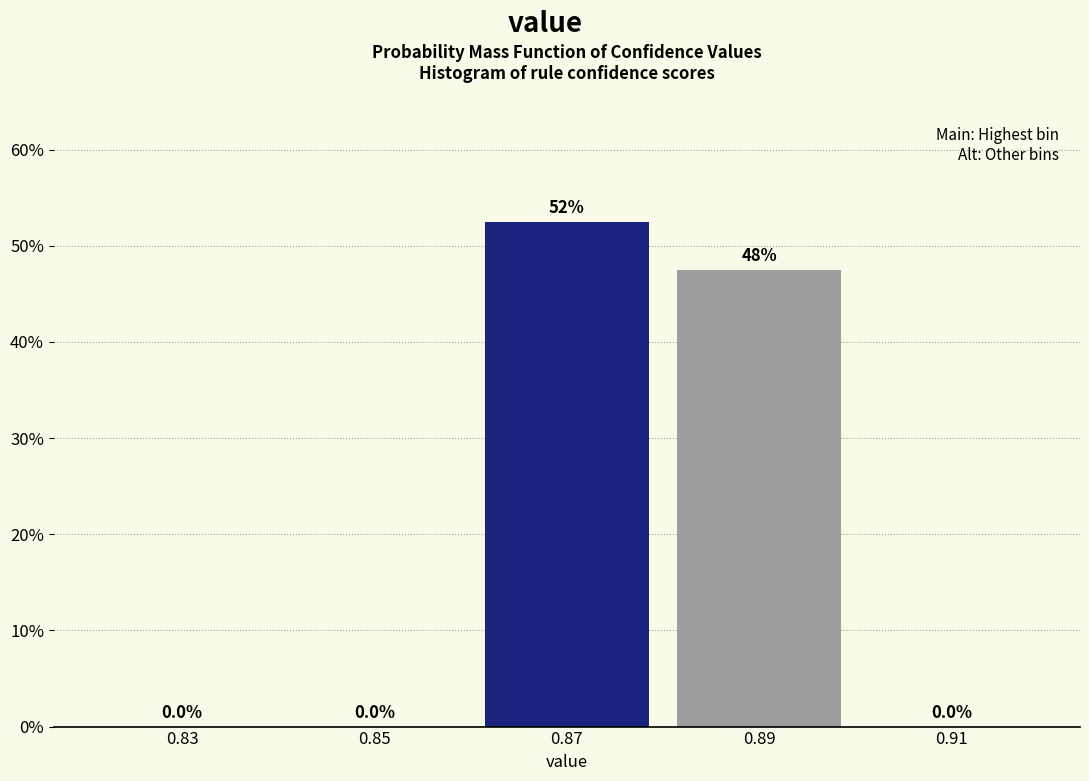

Which range on the x-axis has the tallest bar?

0.86 to 0.88